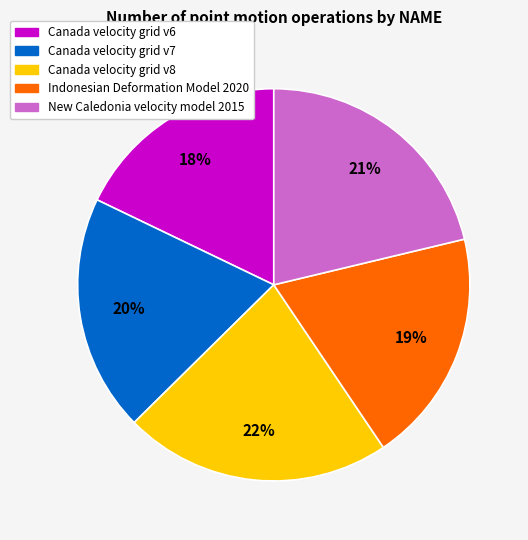

To the nearest percent, what is the difference between the largest and smallest slice percentages?

4%